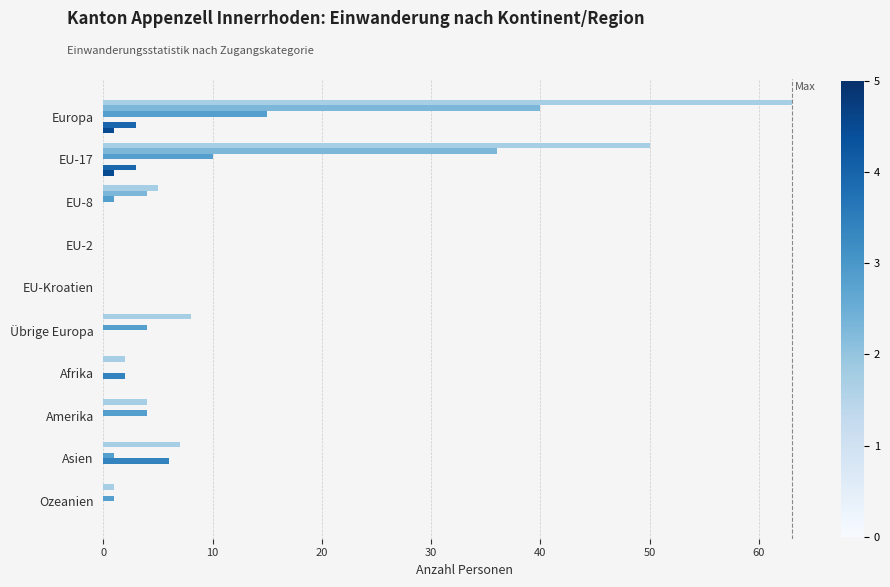

How many data points does each series have?

10